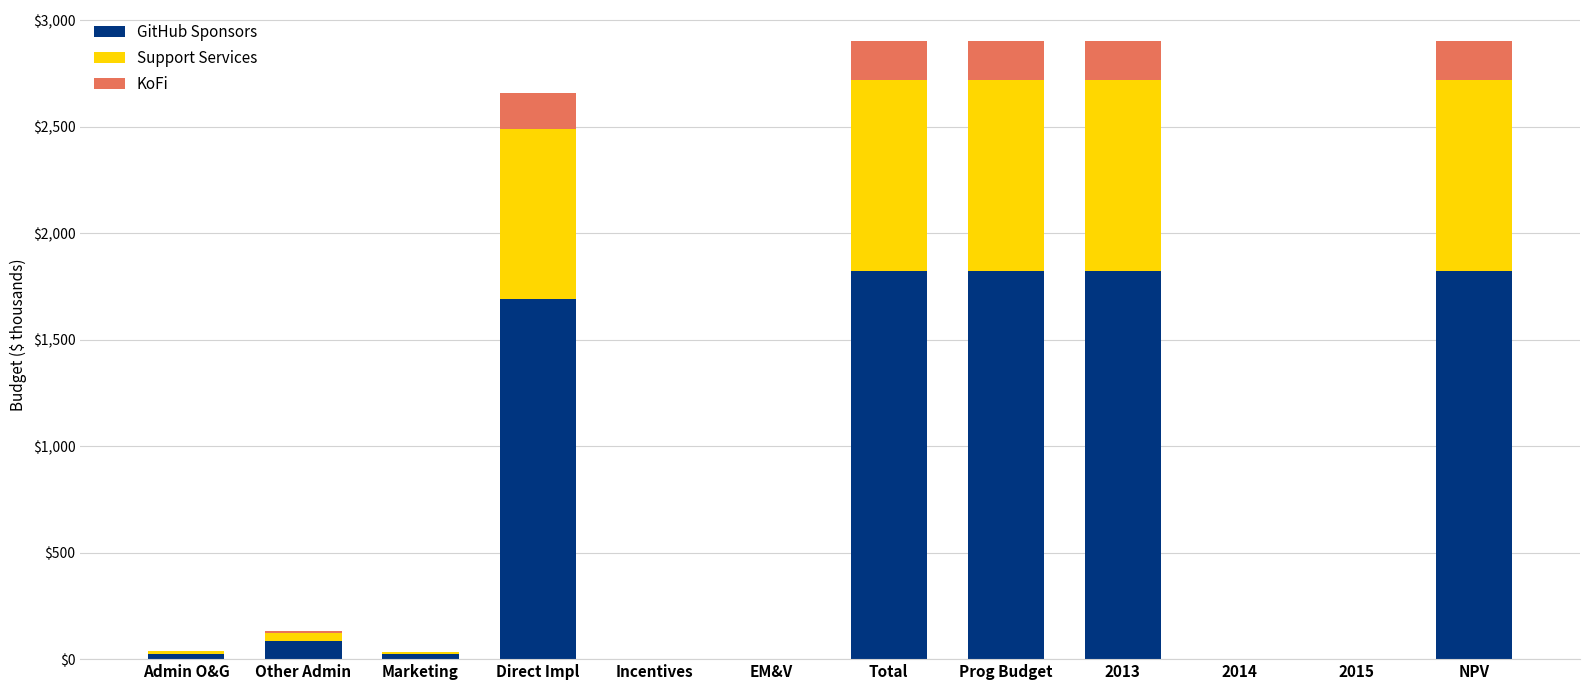

How many distinct data groups are displayed?

3